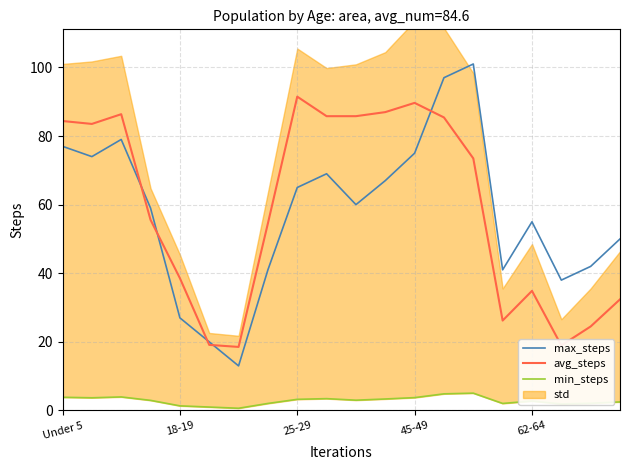

What is the approximate value of max_steps at 45-49?

75.0